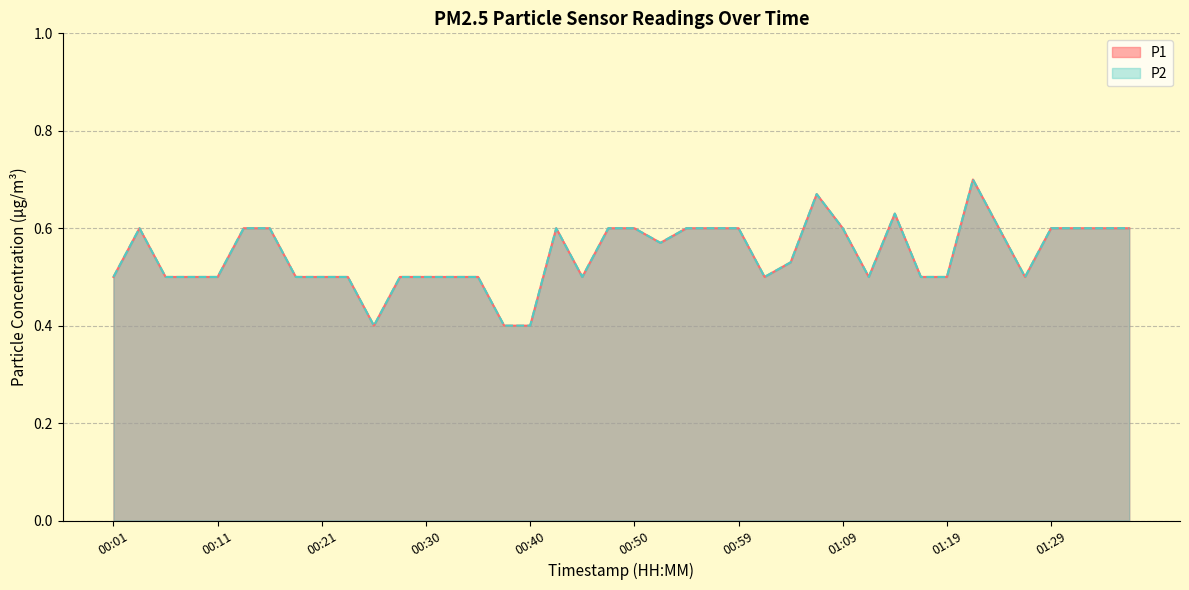

Which category has the highest value in the P2 series?

01:21